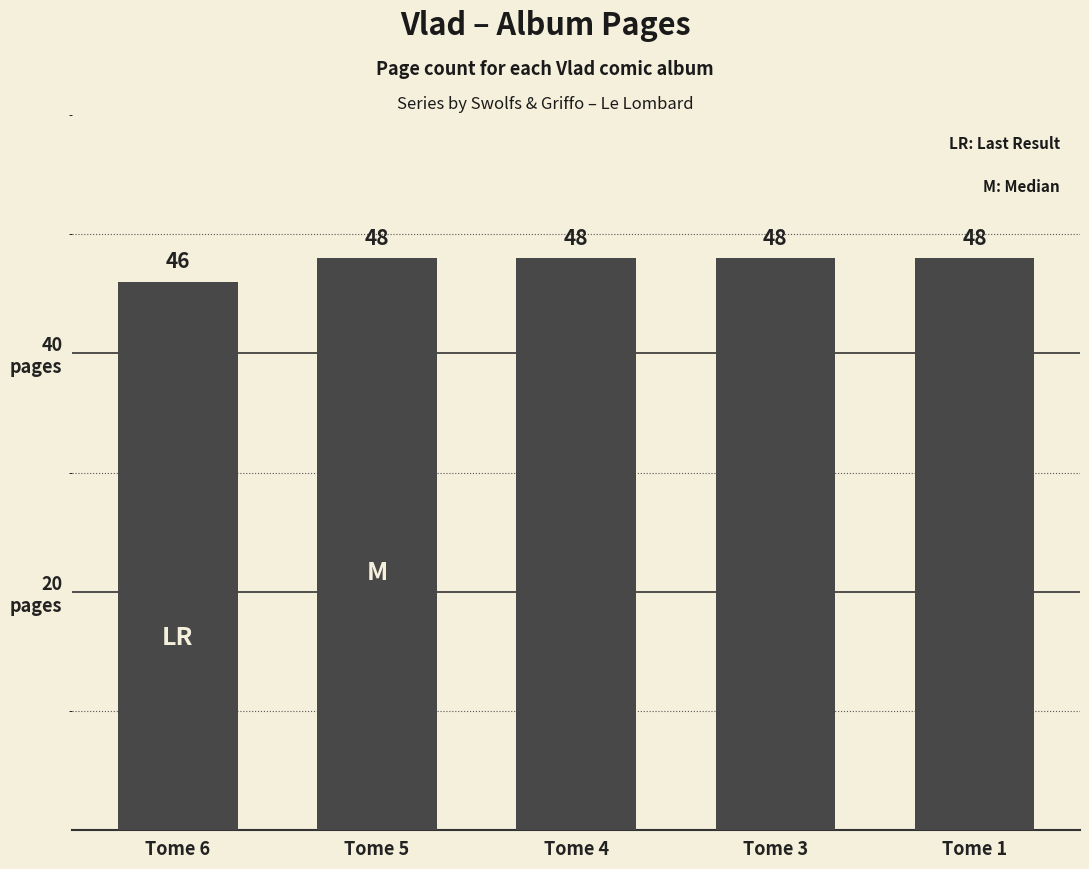

The chart shows a value of 83 at Tome 3. True or false?

False